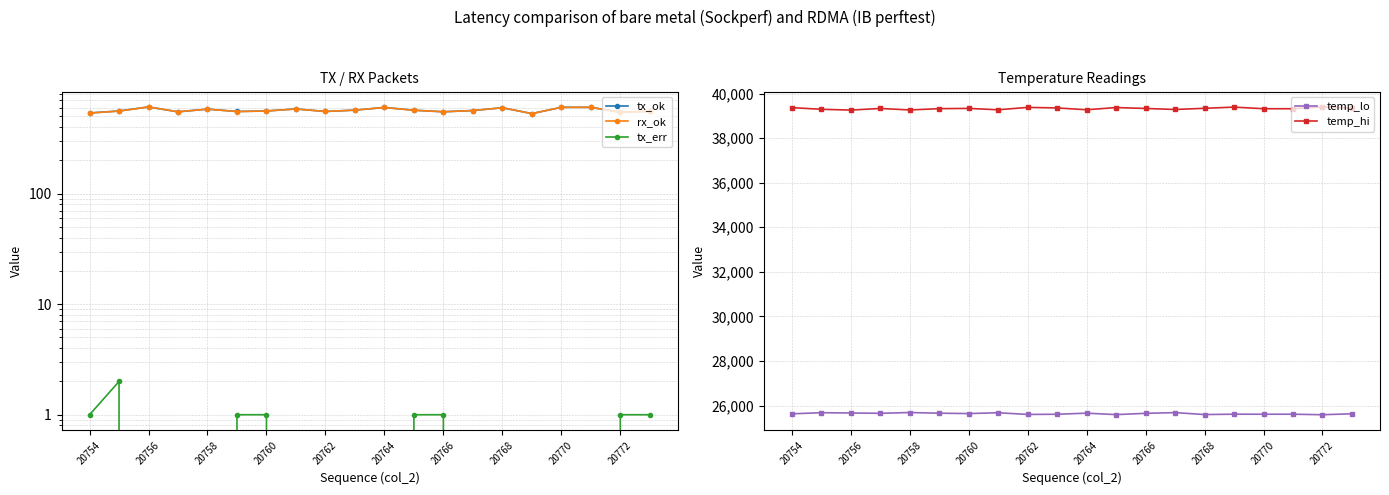

How many series are shown in this chart?

5